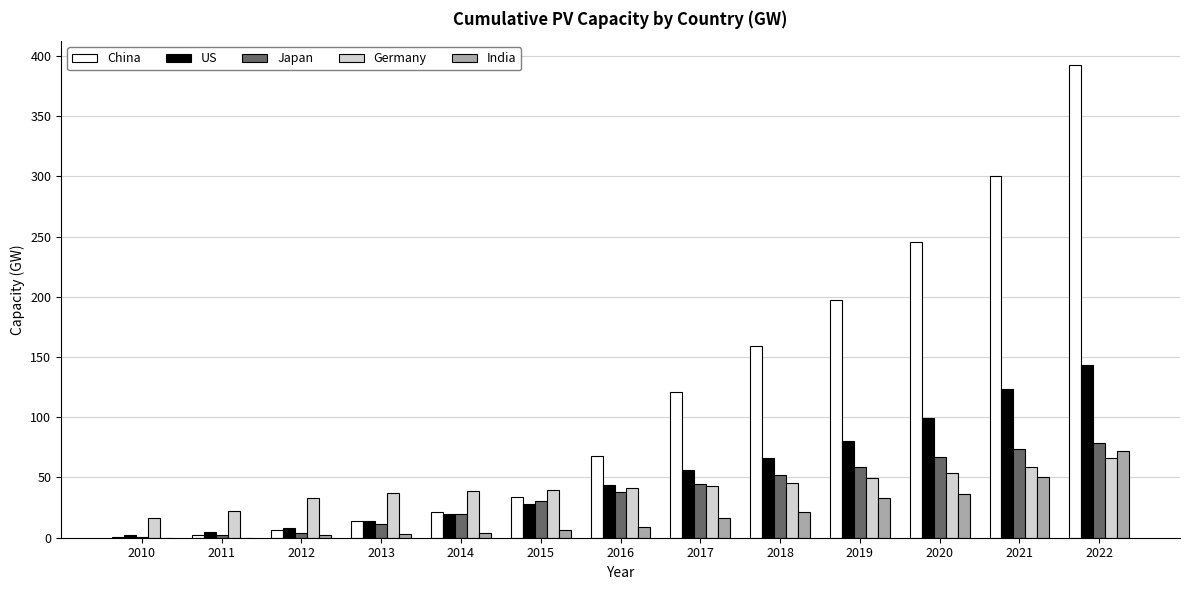

Which series has the largest range (max minus min)?

China